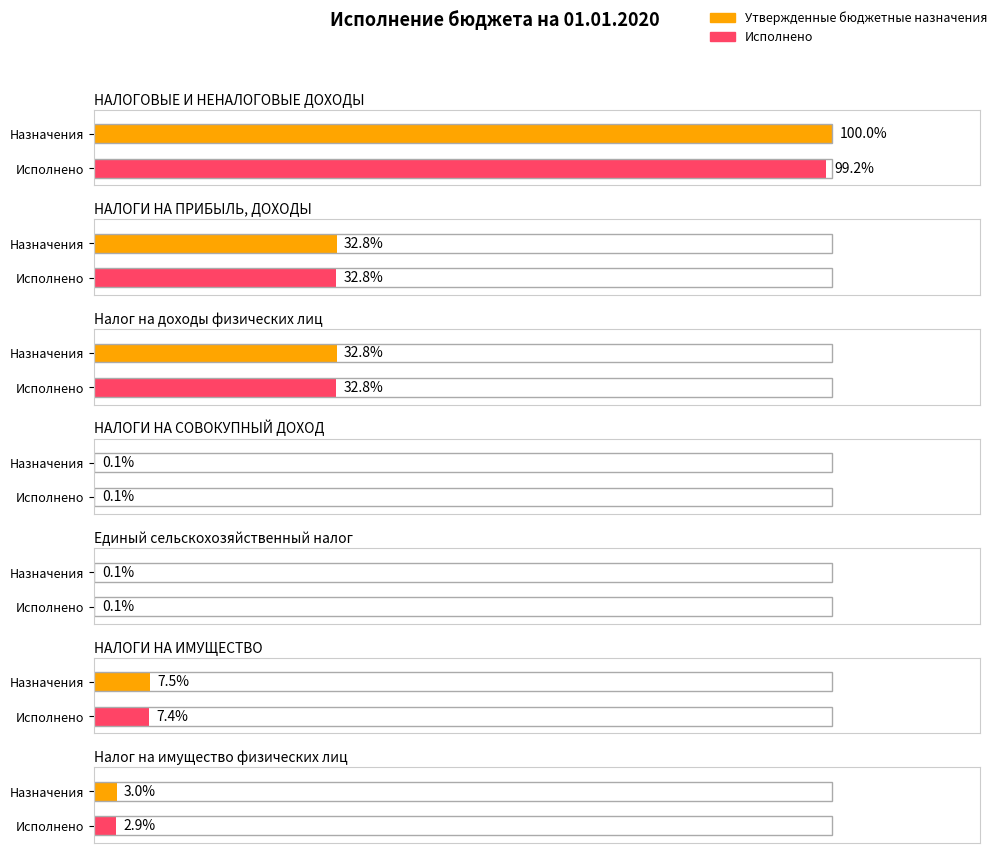

At which category does the chart reach its peak across all series?

НАЛОГОВЫЕ И НЕНАЛОГОВЫЕ ДОХОДЫ